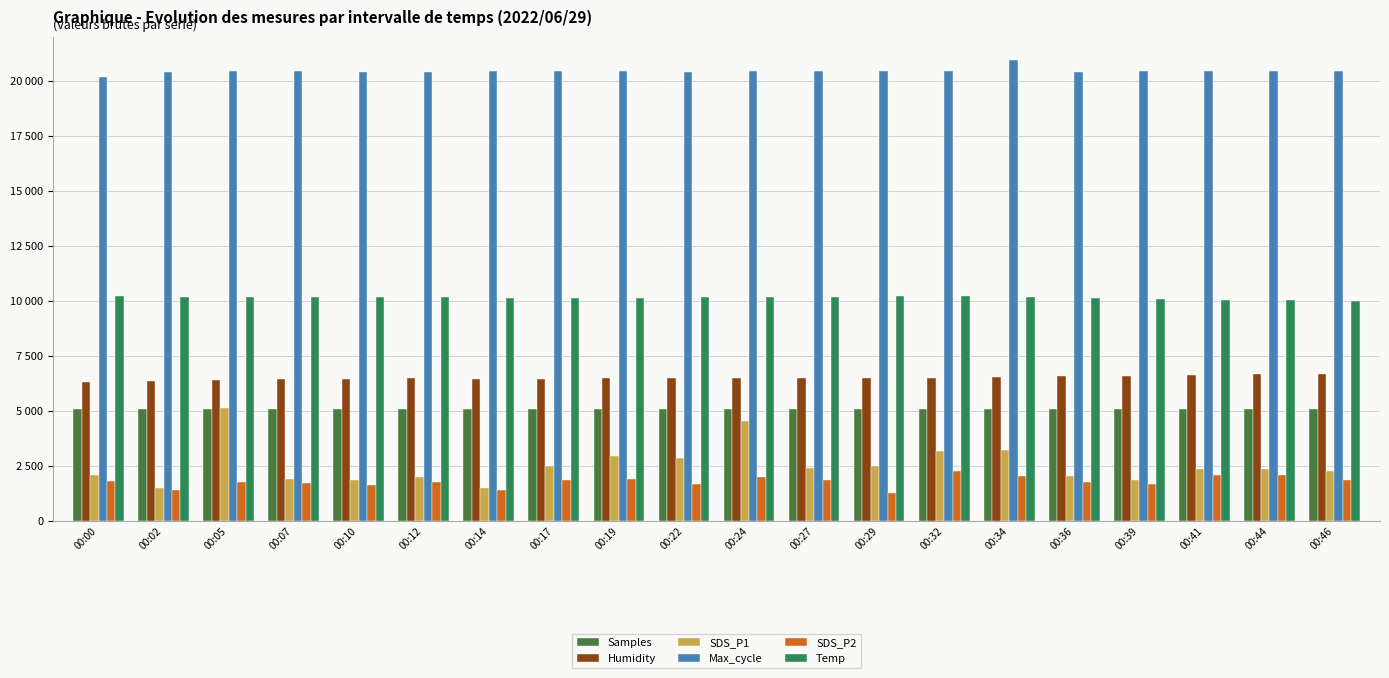

Does the chart contain stacked bars?

No